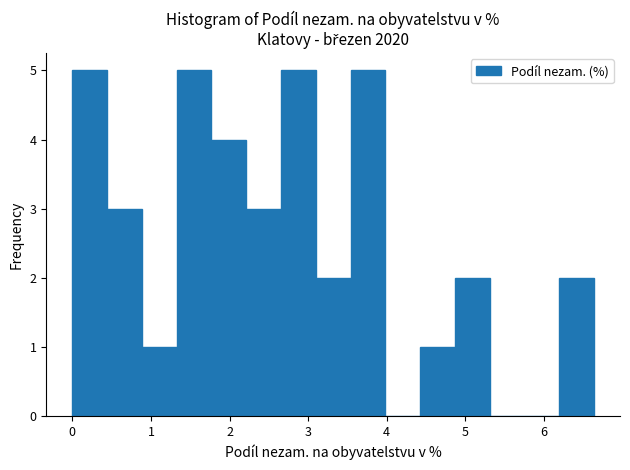

Reading left to right, transcribe this chart: for each bar, give the range it covers on the x-axis and its height. Neither the bar edges nor the heights are printed on the chart, so give them approximately, as read against the axes.

0.0 to 0.4: 5
0.4 to 0.9: 3
0.9 to 1.3: 1
1.3 to 1.8: 5
1.8 to 2.2: 4
2.2 to 2.7: 3
2.7 to 3.1: 5
3.1 to 3.5: 2
3.5 to 4.0: 5
4.0 to 4.4: 0
4.4 to 4.9: 1
4.9 to 5.3: 2
5.3 to 5.8: 0
5.8 to 6.2: 0
6.2 to 6.6: 2